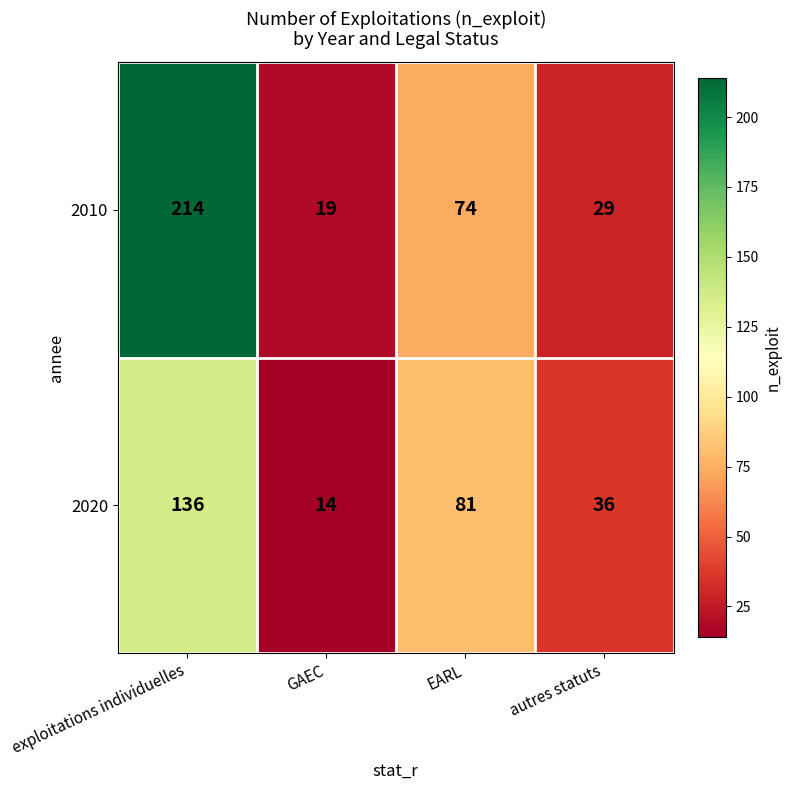

What is the total value across all series at exploitations individuelles?

350